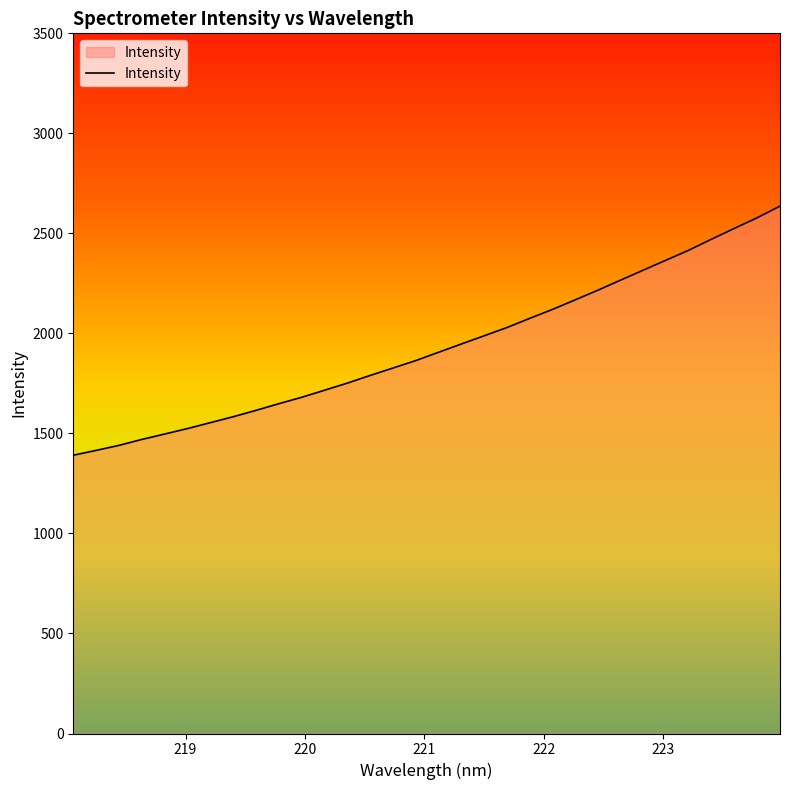

What is the minimum value shown in the chart?

1391.1